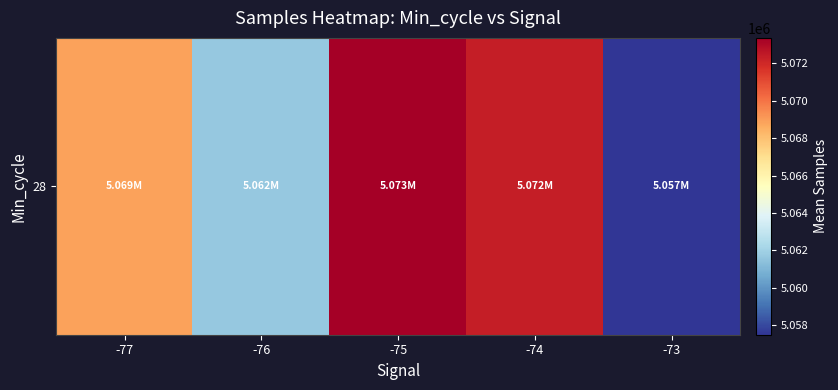

How many values are below 5068834?

2